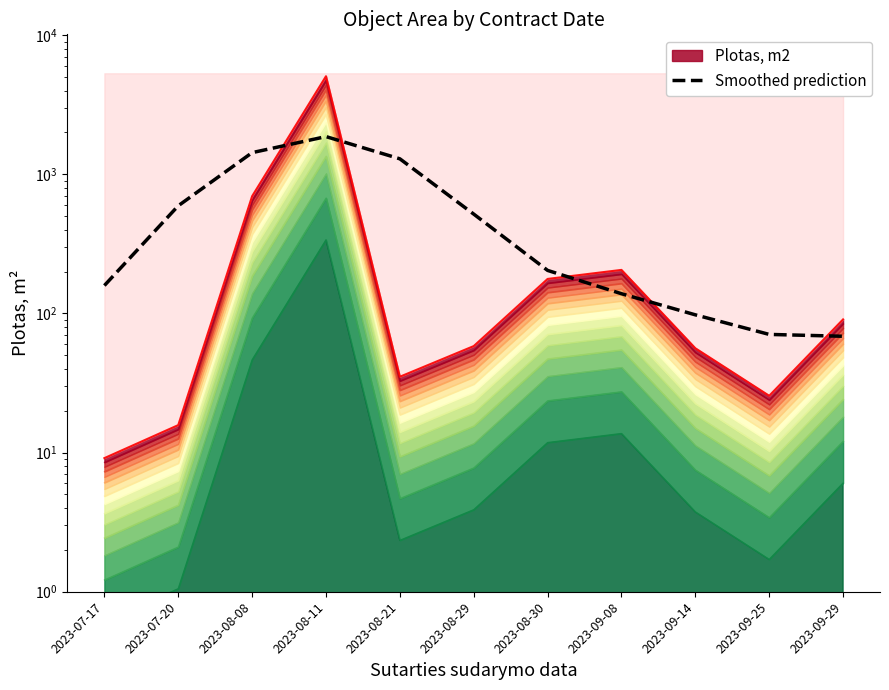

What is the approximate value at 2023-08-29?

518.1